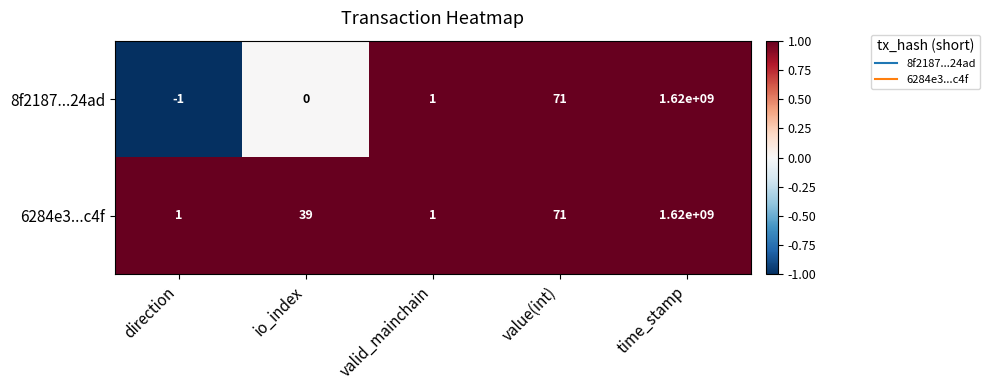

What is the total value across all series at time_stamp?

3240000000